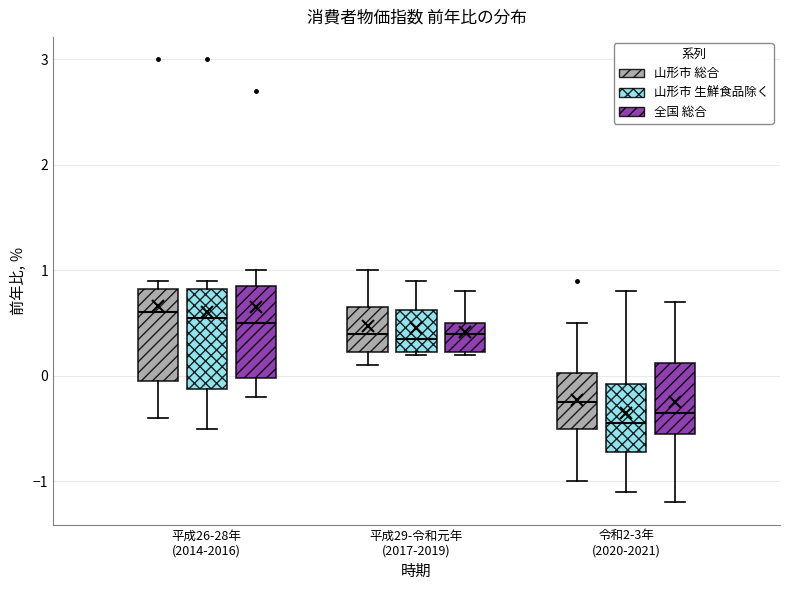

Which box has the lowest median line?

令和2-3年 (2020-2021) (山形市 生鮮食品除く)